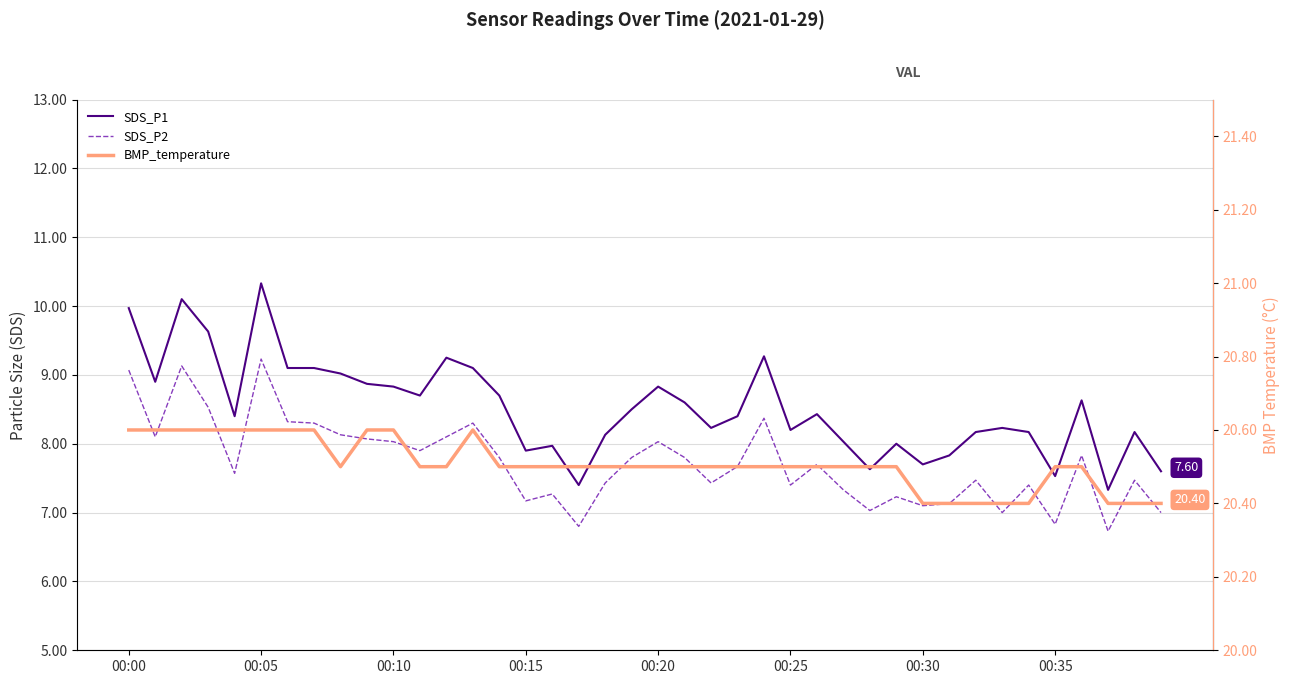

Is it true that BMP_temperature equals 32.2 at 00:05?

False